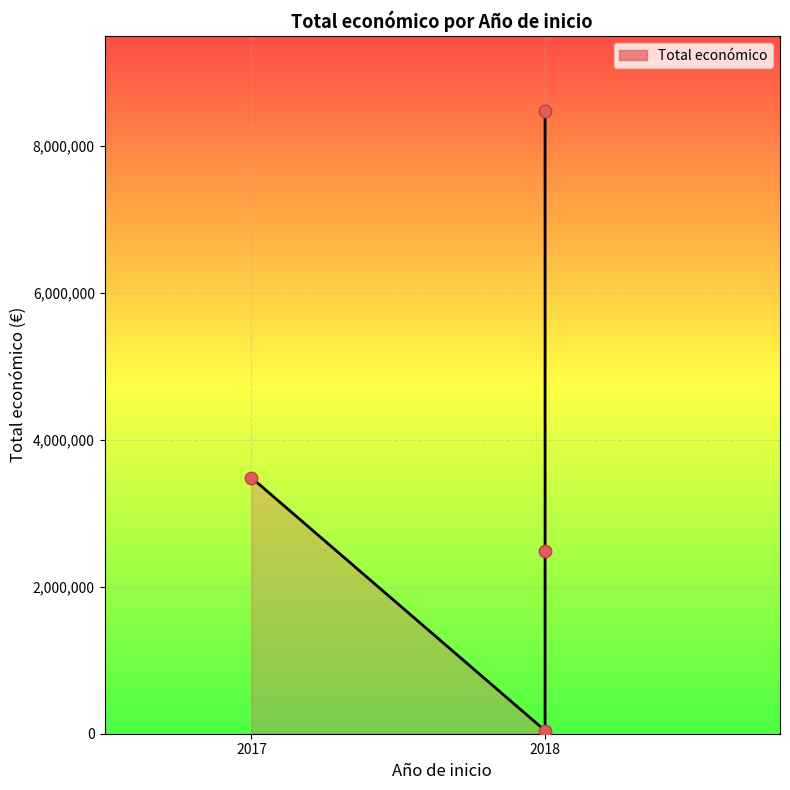

Between 2018 - ECOCIGAN and 2018 - Purines 4.0, which is larger?

2018 - Purines 4.0